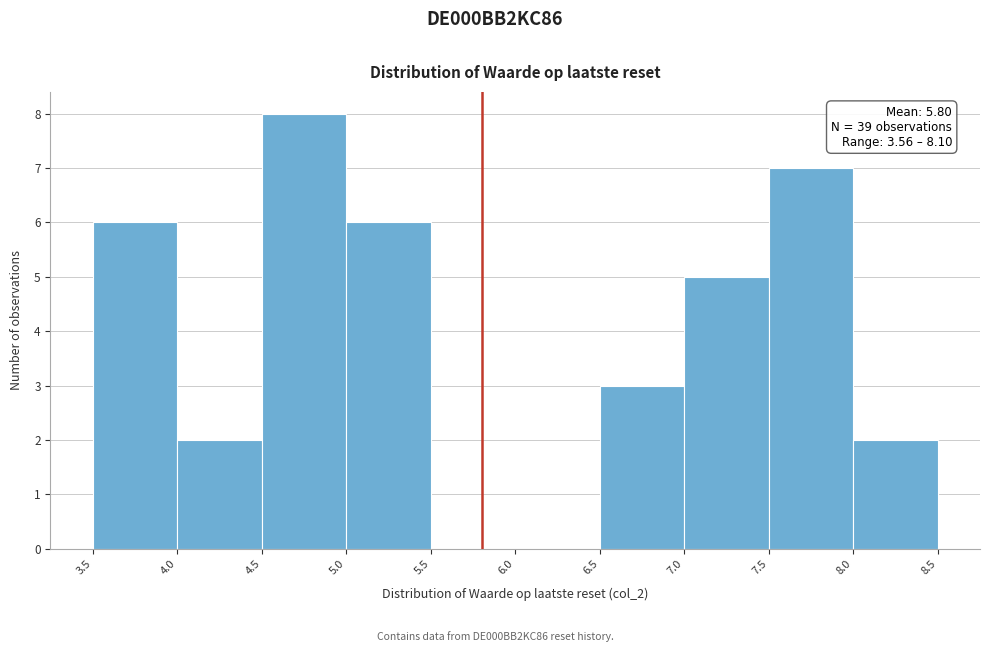

Which range on the x-axis has the tallest bar?

4.5 to 5.0